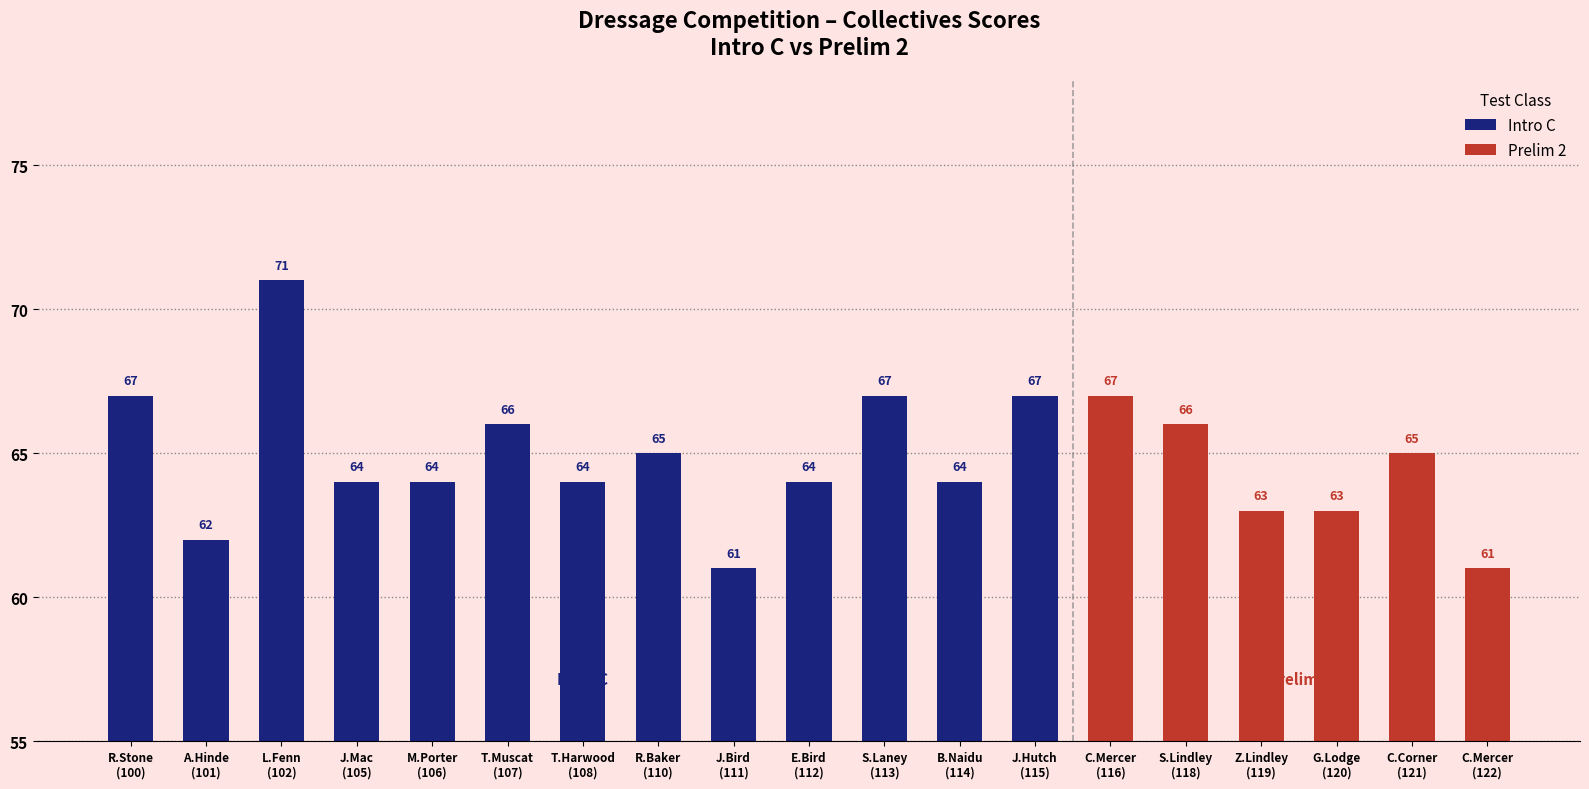

Count the Prelim 2 values in the range 63 to 66.

4